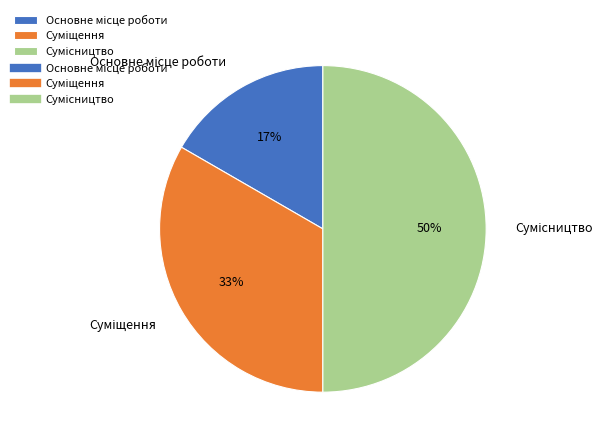

To the nearest percent, what is the difference between the largest and smallest slice percentages?

33%